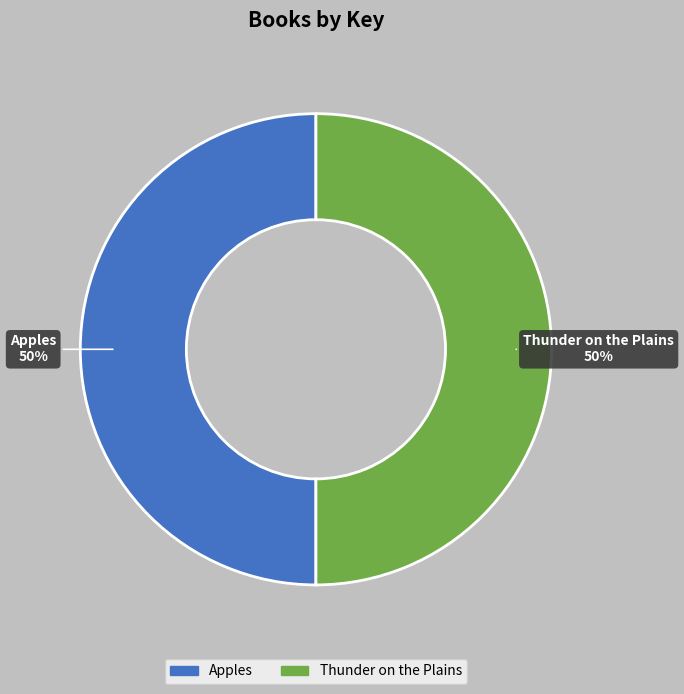

To the nearest percent, what percentage of the pie is Thunder on the Plains?

50%